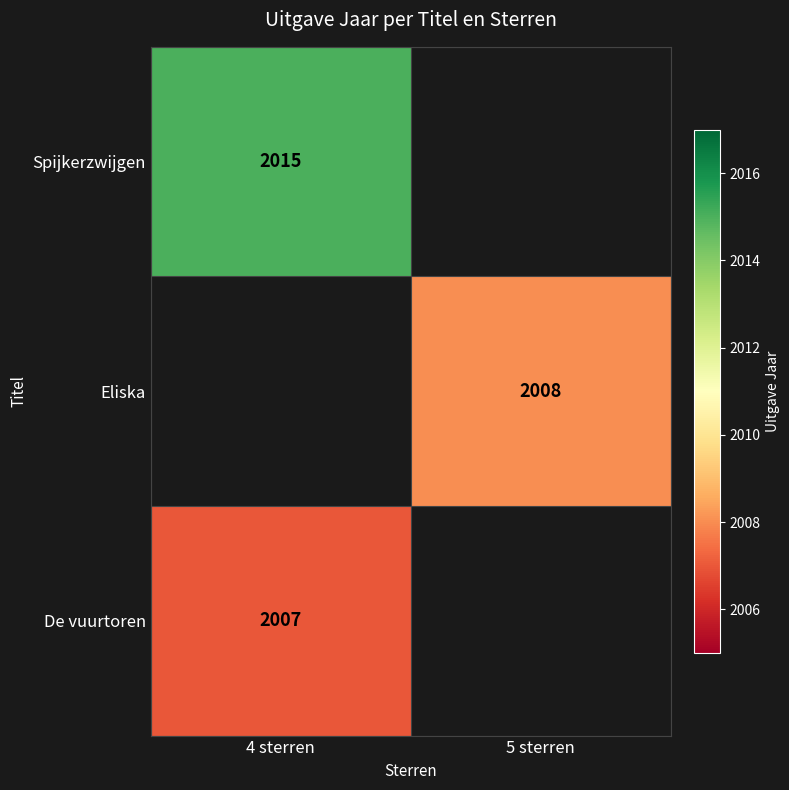

At how many categories does at least one series exceed 2007?

2